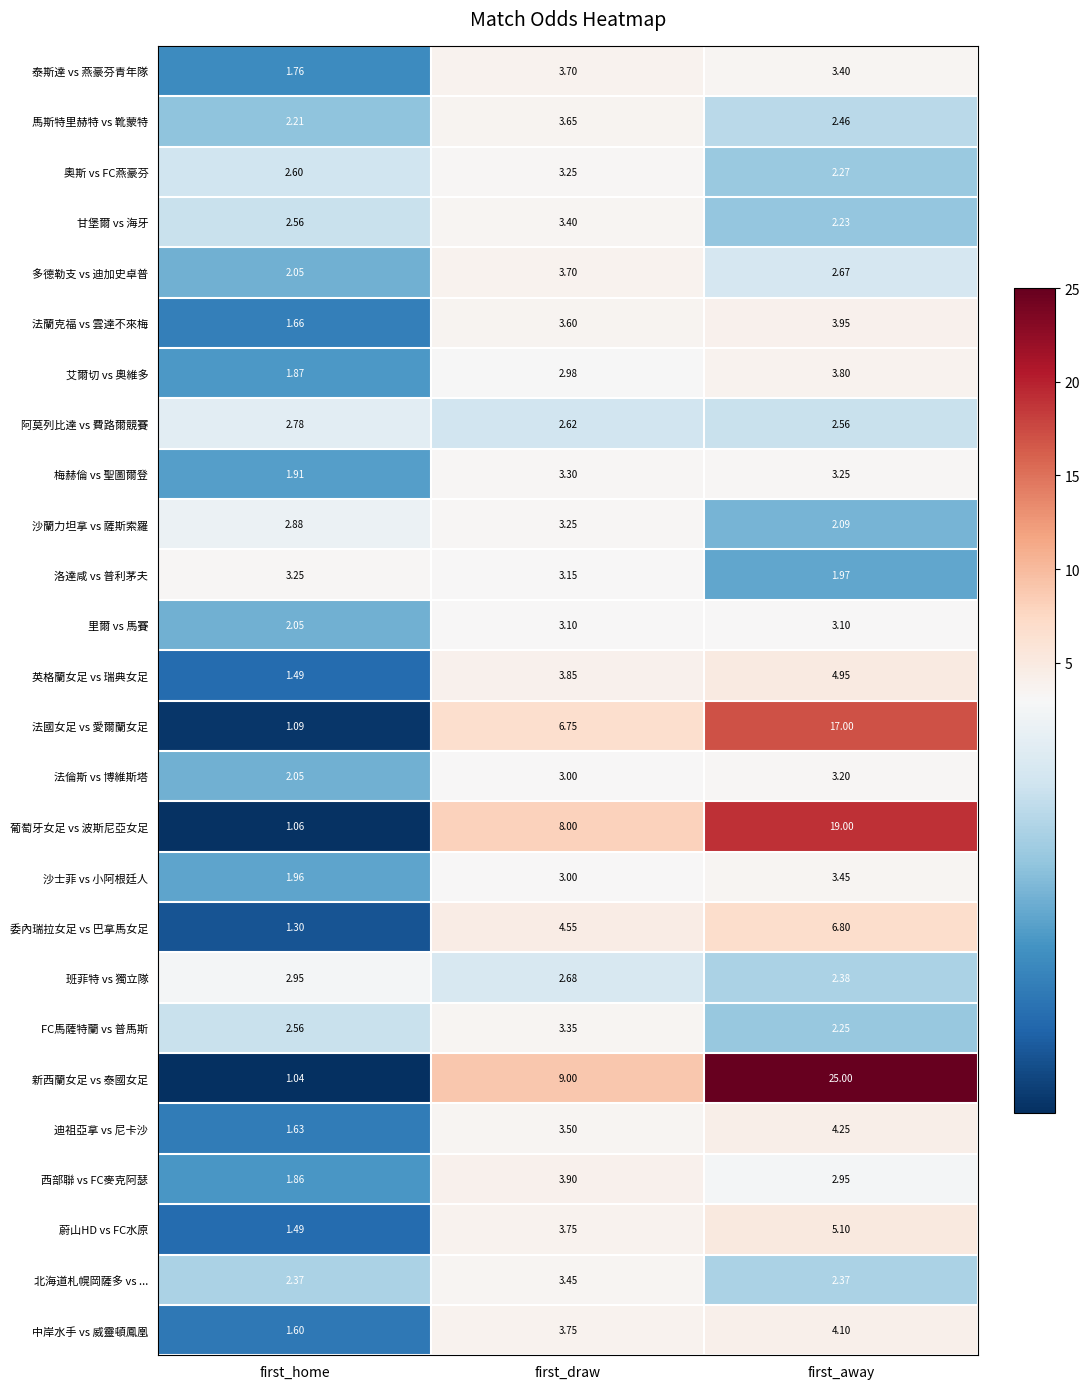

Which series changed the most between first_home and first_draw?

新西蘭女足 vs 泰國女足